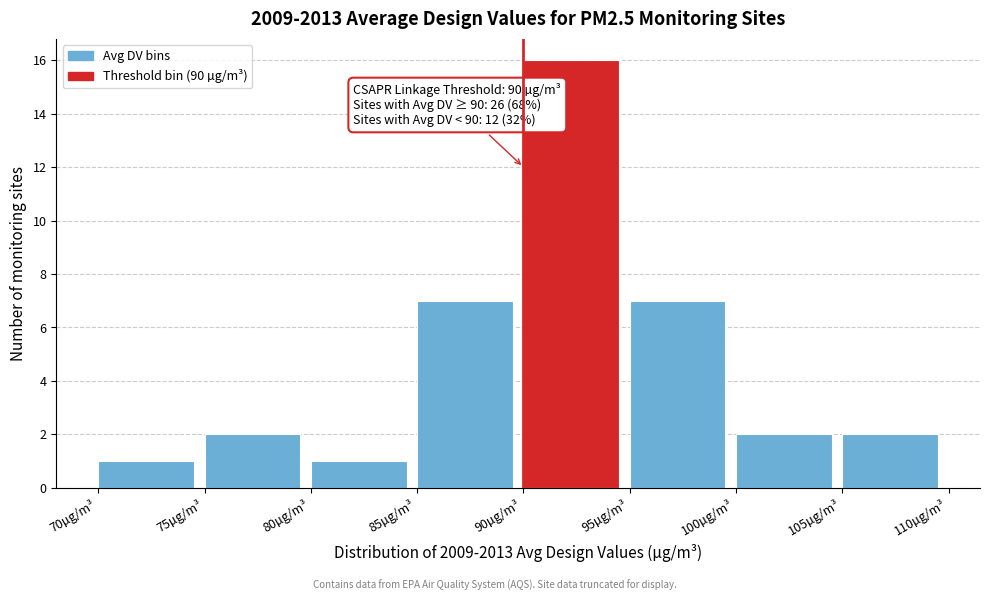

Which range on the x-axis has the tallest bar?

90 to 95